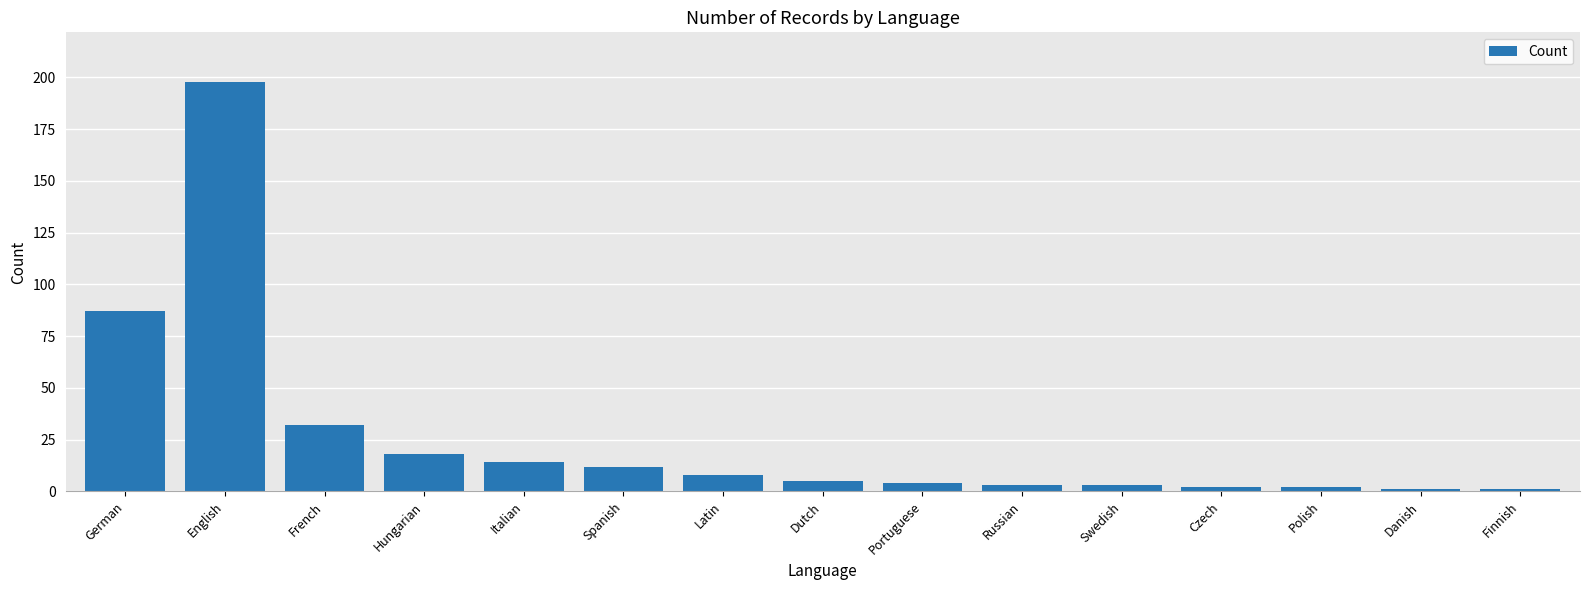

True or false: the data shows 198 at English.

True